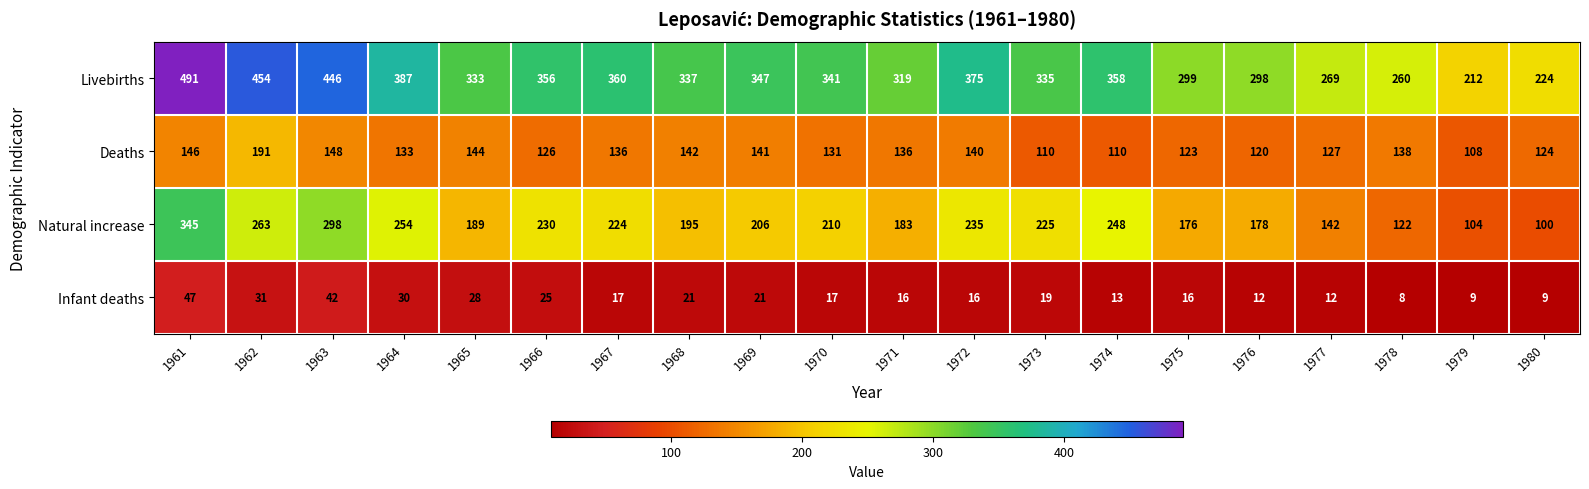

At which category does the chart reach its minimum across all series?

1978